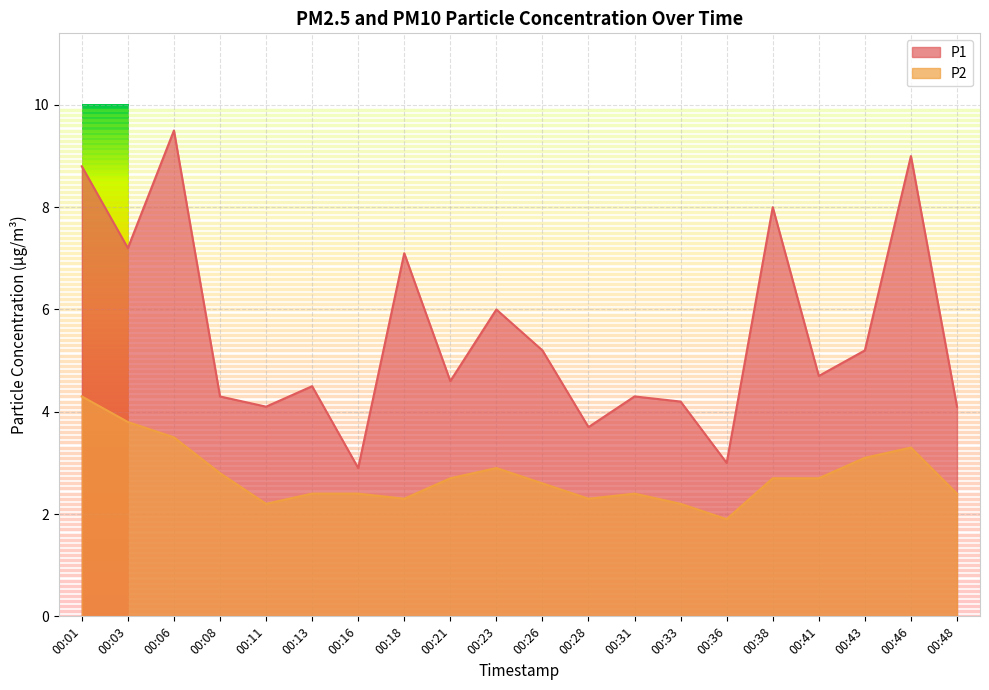

What is the total value across all series at 00:26?

7.8